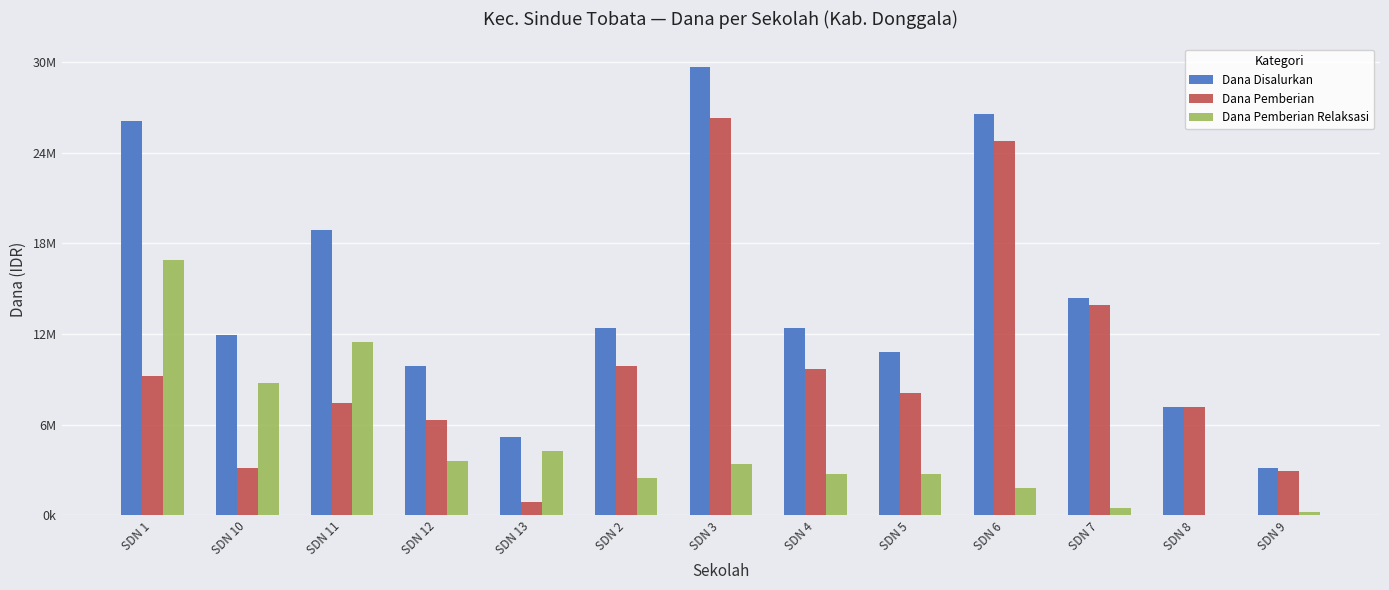

What are all the series names shown in the legend?

Dana Disalurkan, Dana Pemberian, Dana Pemberian Relaksasi